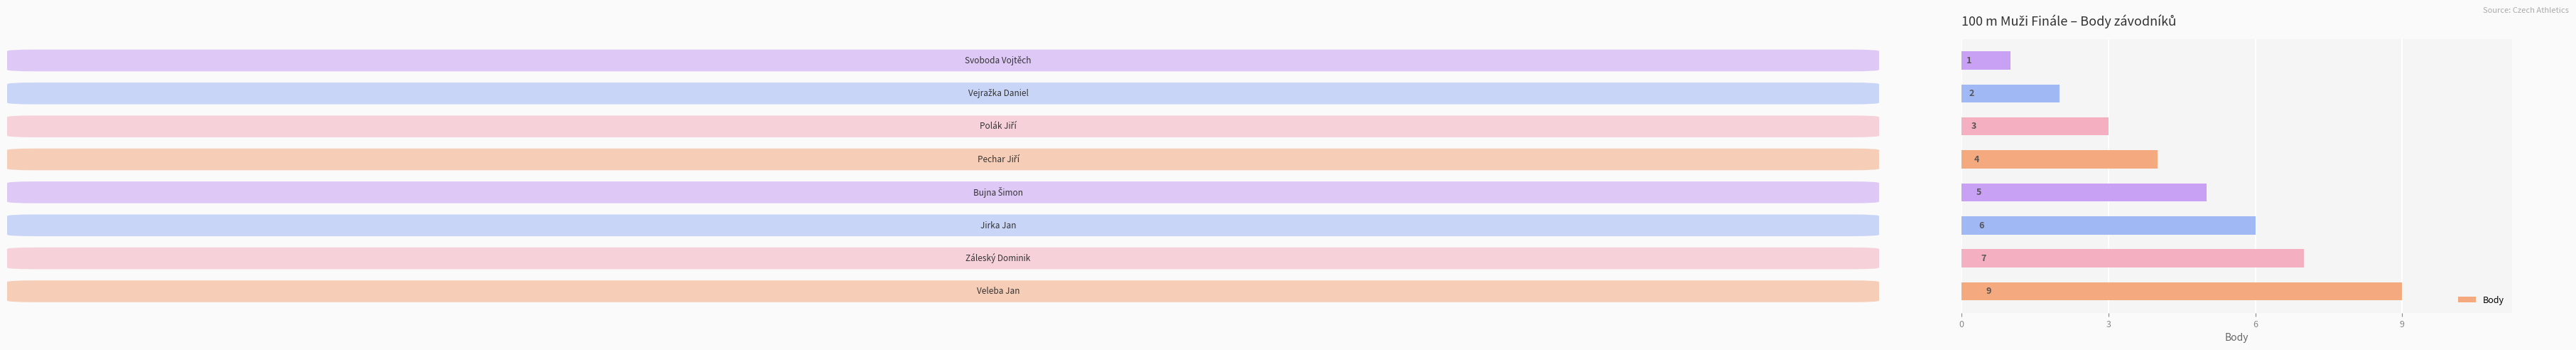

What is the maximum value shown in the chart?

9